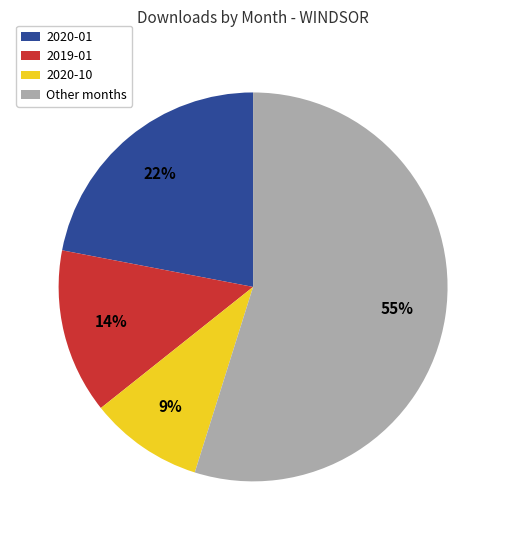

To the nearest percent, what portion does 2020-01 represent?

22%